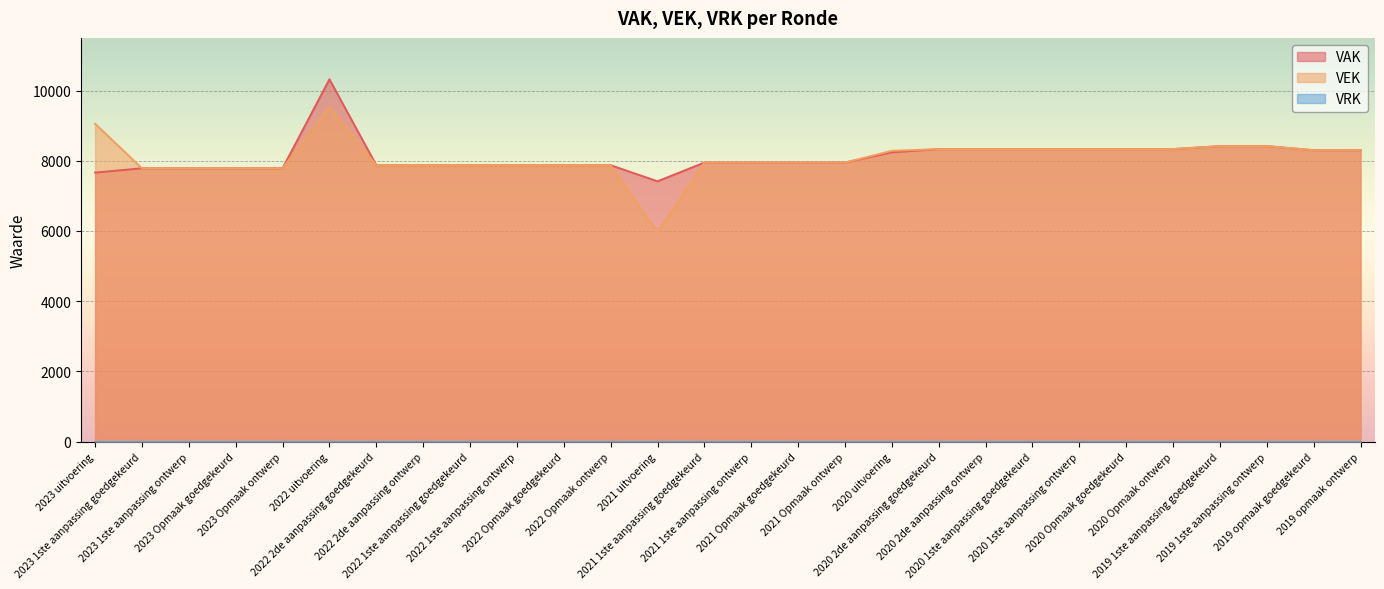

At which label is VEK closest to 7749?

2023 1ste aanpassing goedgekeurd